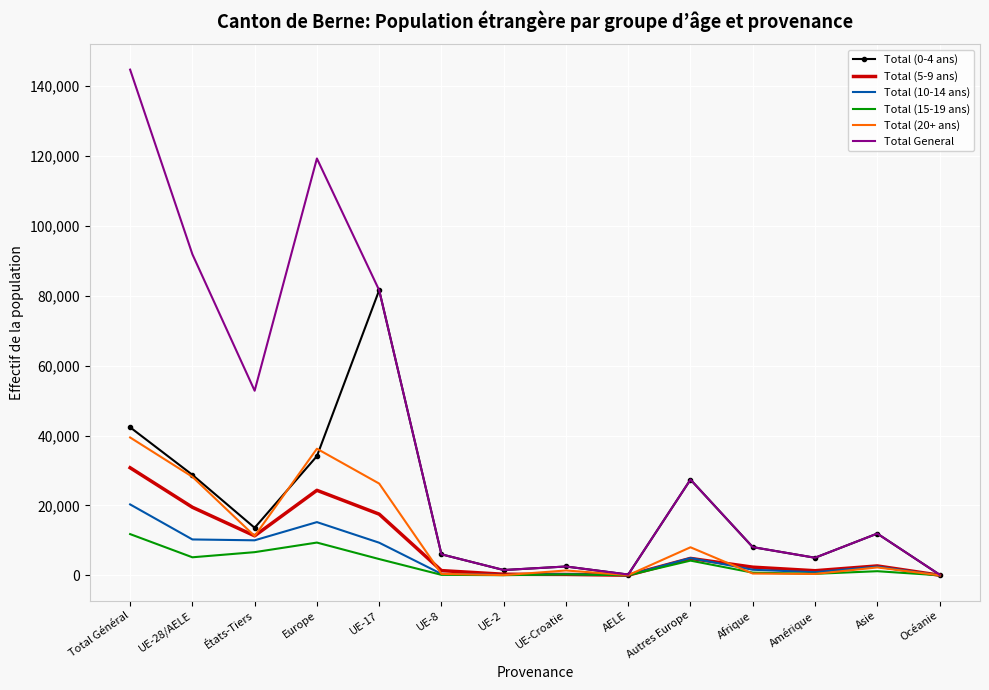

True or false: Total (0-4 ans) has a value of 16760 at Asie.

False